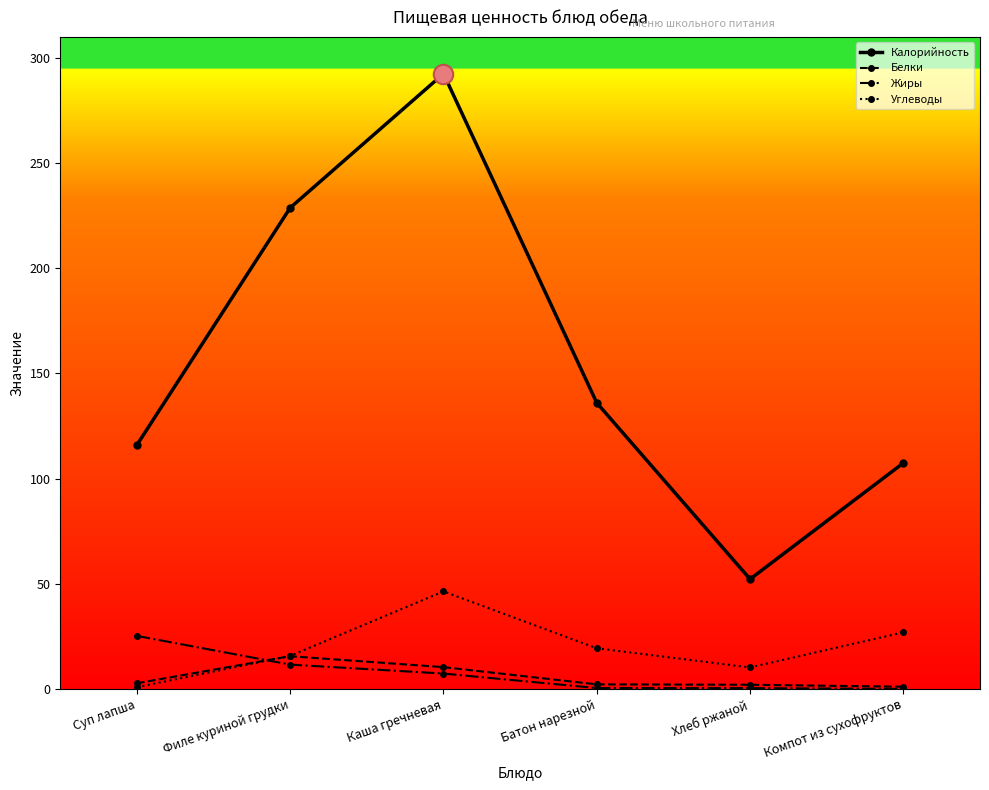

How many lines are shown in the chart?

4